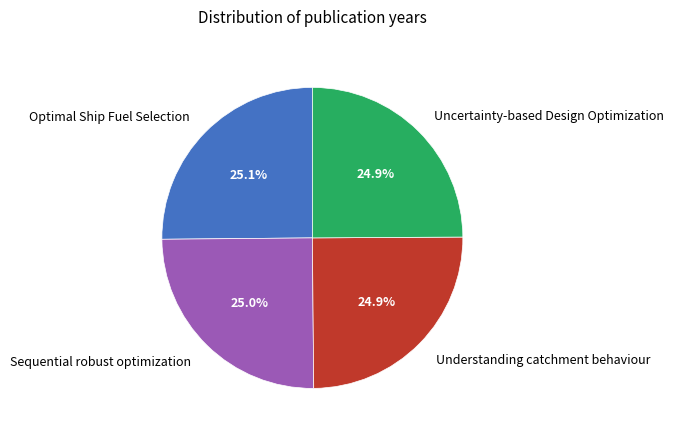

Is there any slice that represents more than half of the pie?

No